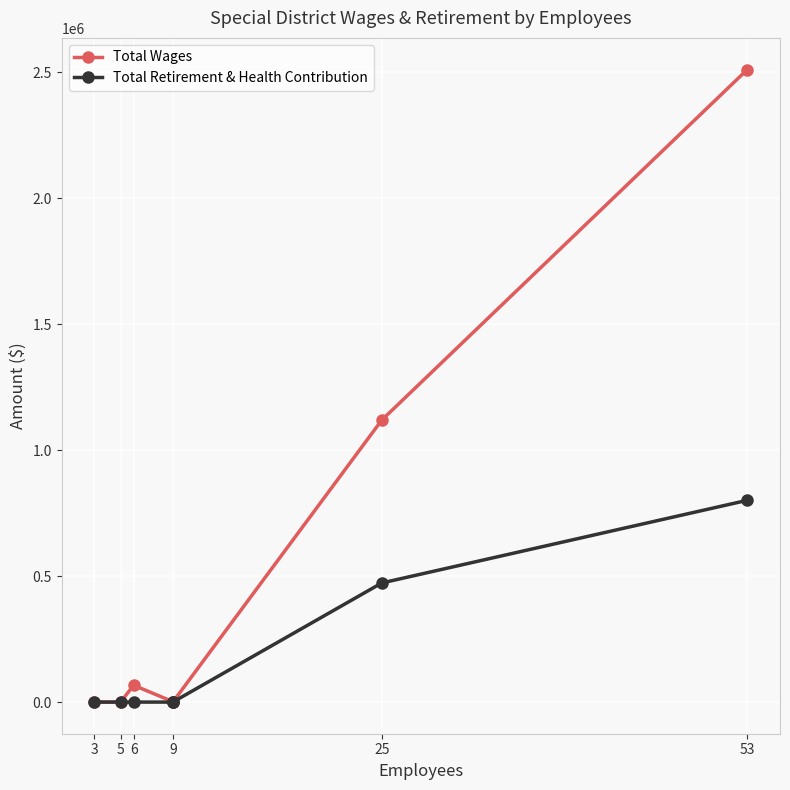

List the series in order of their peak value, lowest first.

Total Retirement & Health Contribution, Total Wages